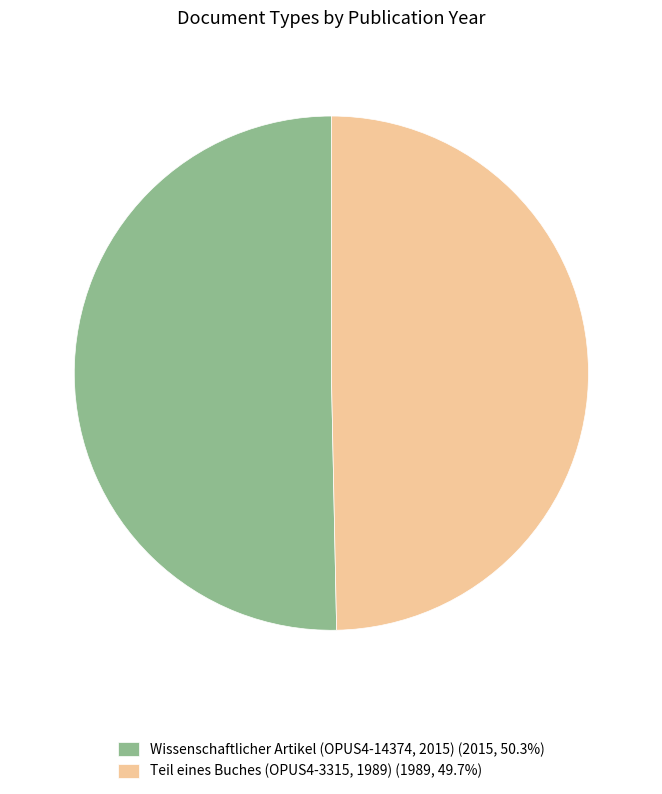

What is the ratio of the value at Teil eines Buches (OPUS4-3315, 1989) (1989, 49.7%) to the value at Wissenschaftlicher Artikel (OPUS4-14374, 2015) (2015, 50.3%)?

1.0